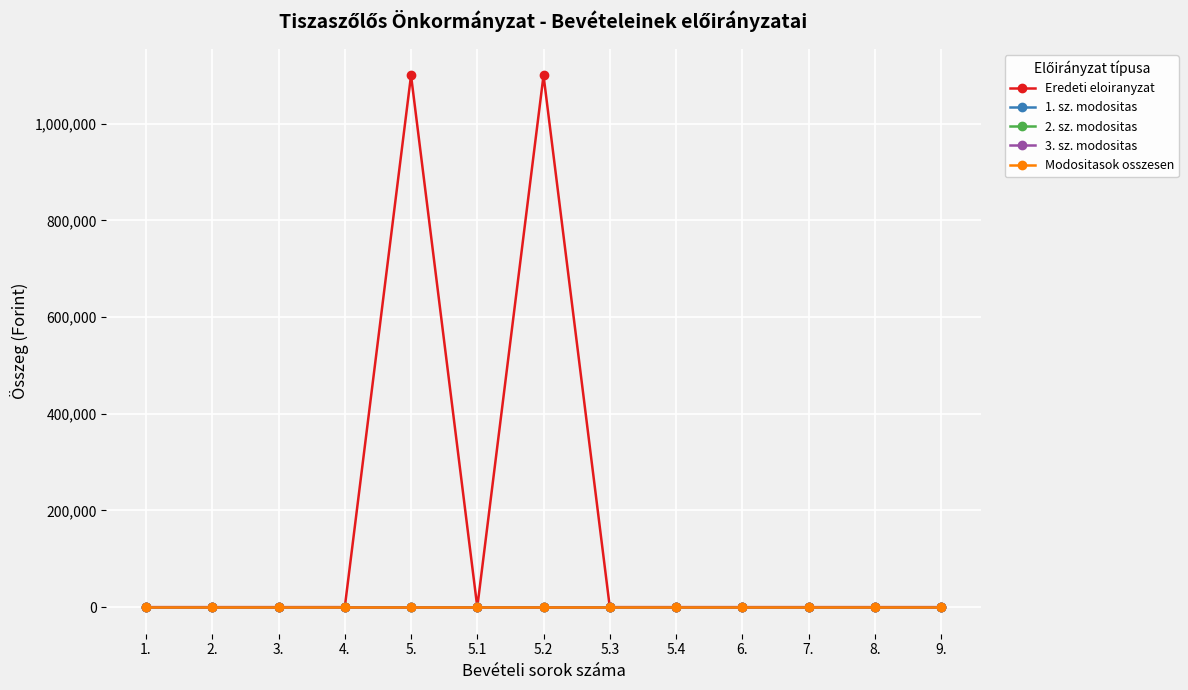

Reading right to left, extract all data points from this chart.

Eredeti eloiranyzat: 0	0	0	0	0	0	1100000	0	1100000	0	0	0	0
1. sz. modositas: 0	0	0	0	0	0	0	0	0	0	0	0	0
2. sz. modositas: 0	0	0	0	0	0	0	0	0	0	0	0	0
3. sz. modositas: 0	0	0	0	0	0	0	0	0	0	0	0	0
Modositasok osszesen: 0	0	0	0	0	0	0	0	0	0	0	0	0